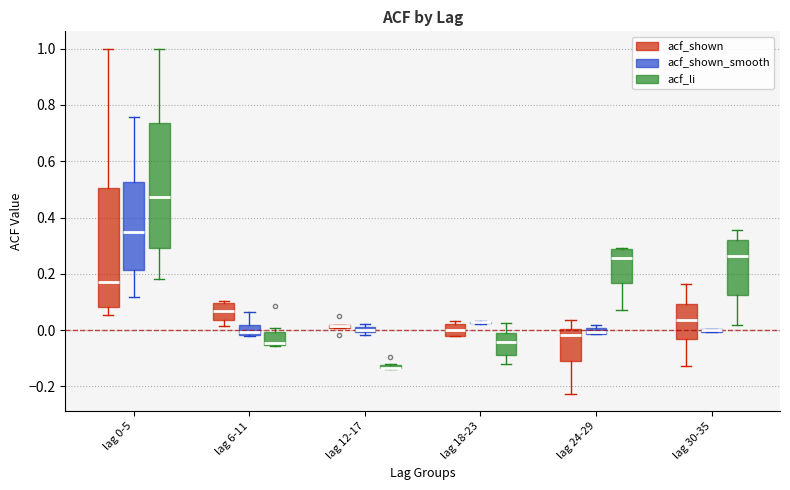

Where is the upper edge of the box for lag 12-17 (acf_shown) on the y-axis? The values are not printed on the chart, so give them approximately, as read against the axis.

0.02